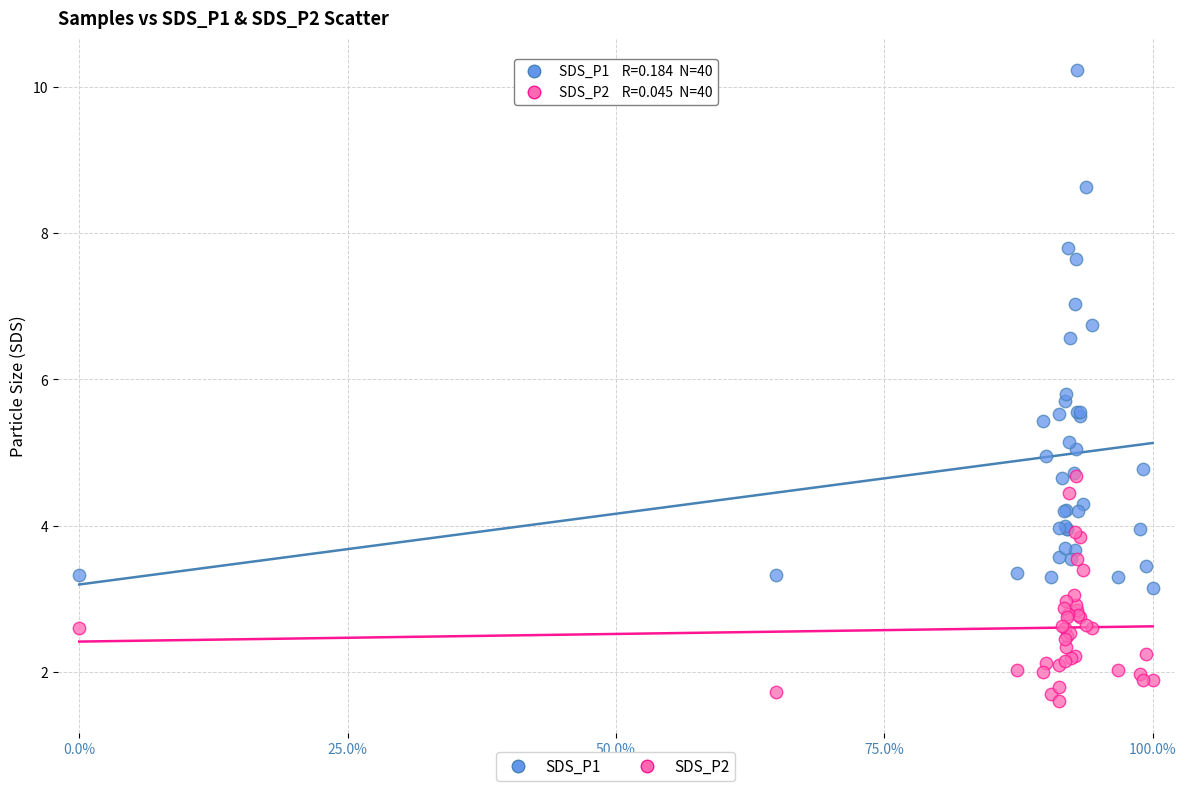

Which series contains the highest Y value?

SDS_P1